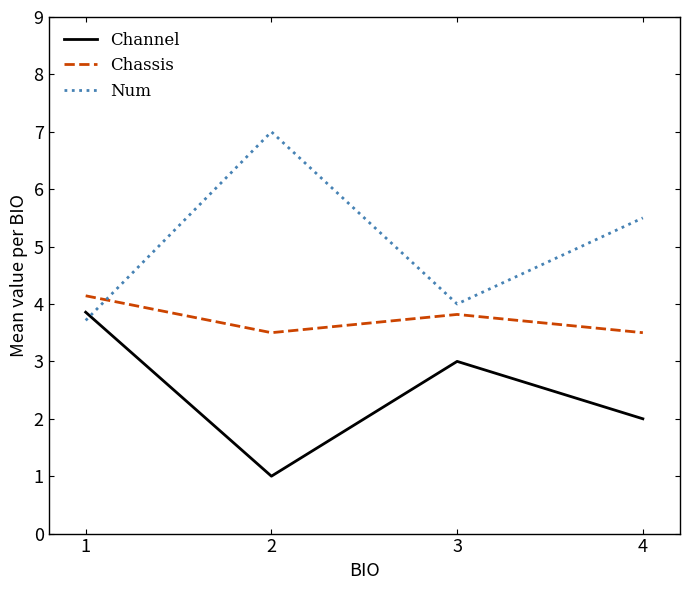

Which series has the largest range (max minus min)?

Num